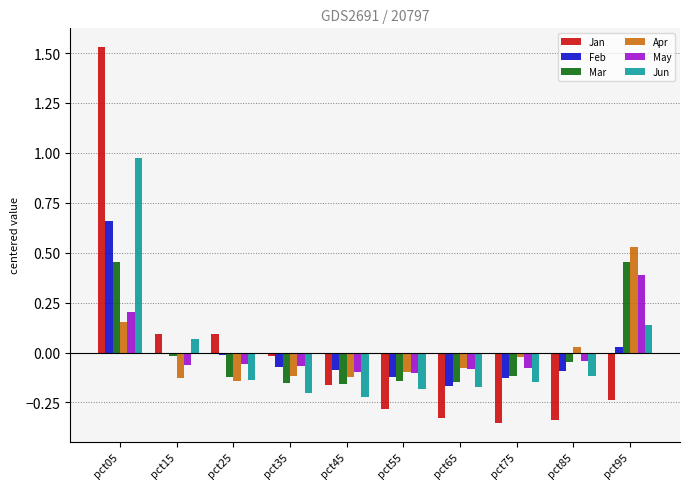

Between pct15 and pct55, which series saw the biggest shift?

Jan